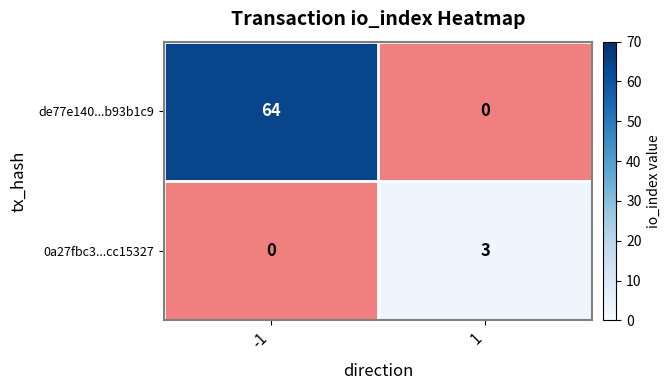

Which label corresponds to the largest value in the chart?

-1